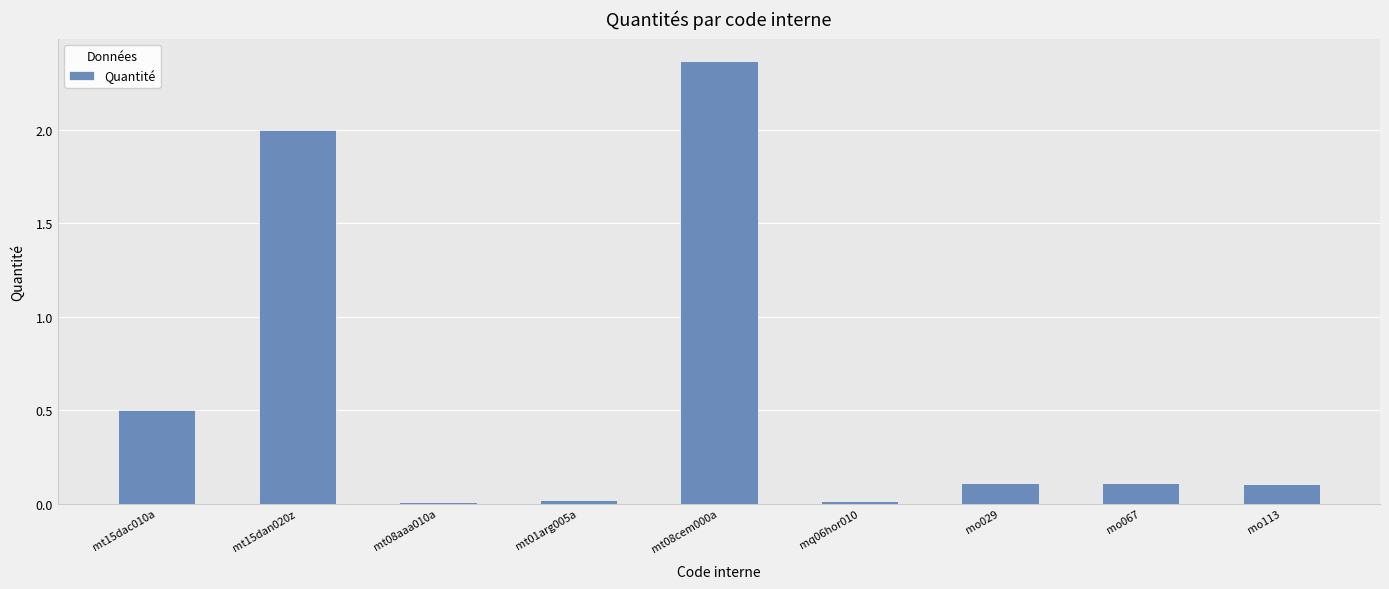

What is the change in value from mt15dac010a to mo029?

-0.4